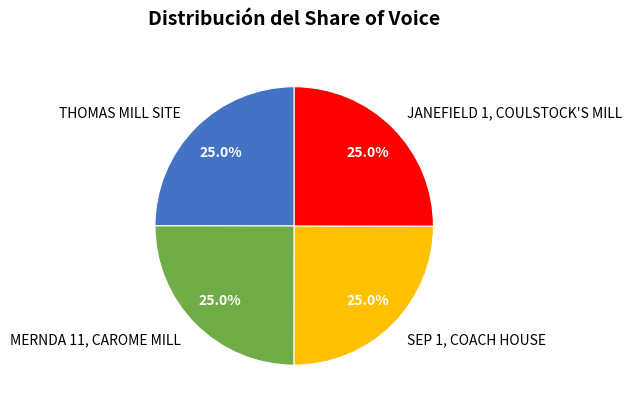

Is there any slice that represents more than half of the pie?

No